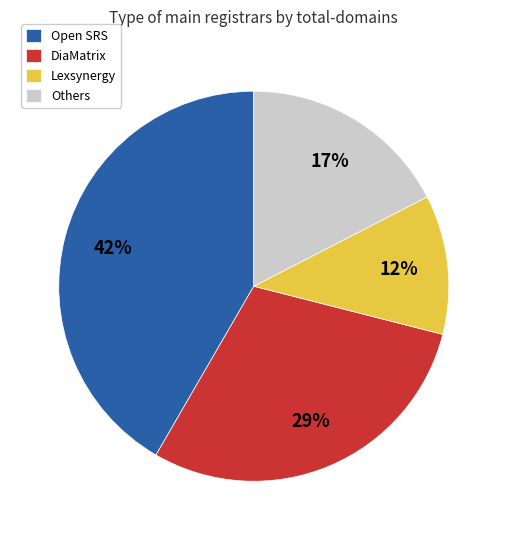

To the nearest percent, what percentage of the pie is Open SRS?

42%